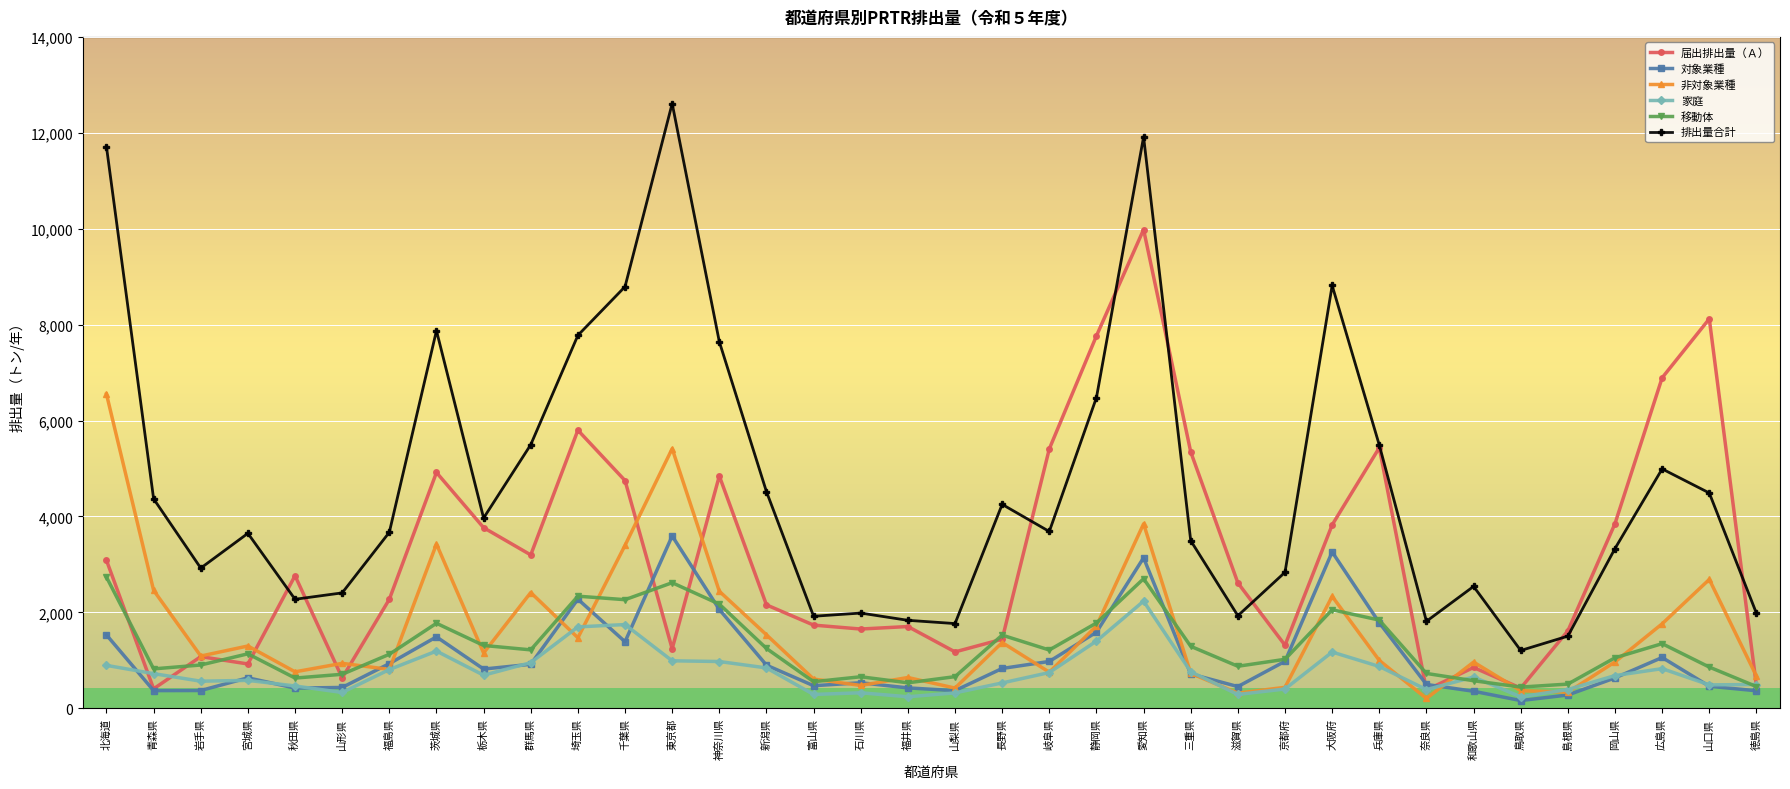

What is the spread (max minus min) of values at 新潟県?

3675.9